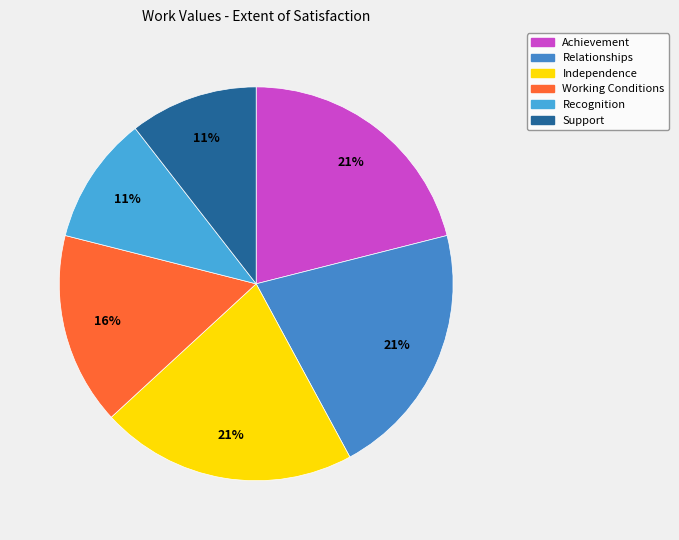

To the nearest percent, what is the difference between the Support and Working Conditions slice percentages?

5%